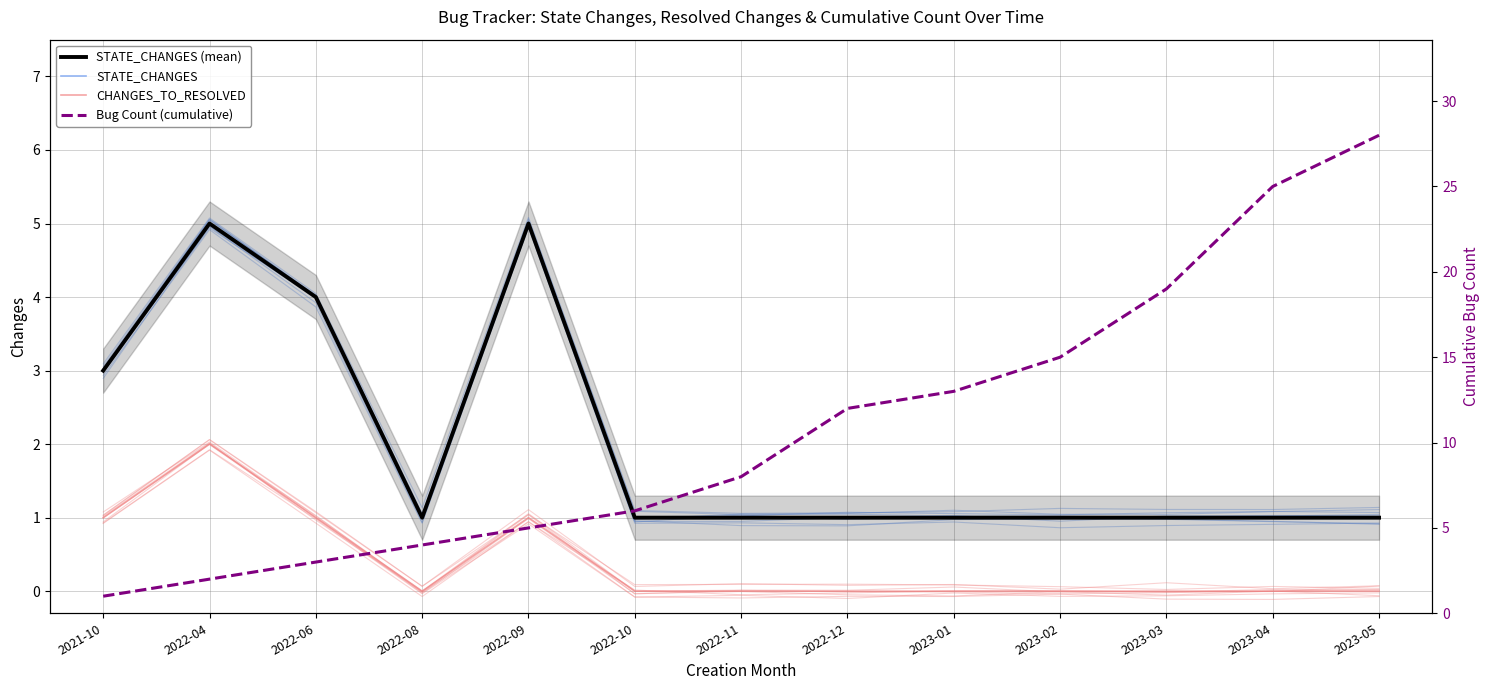

At which category does the chart reach its minimum across all series?

2022-08